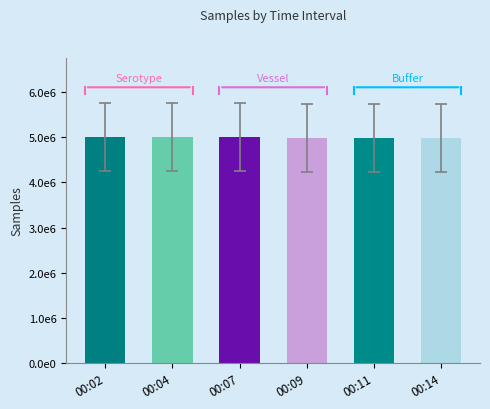

At which category does the chart reach its minimum across all series?

00:02